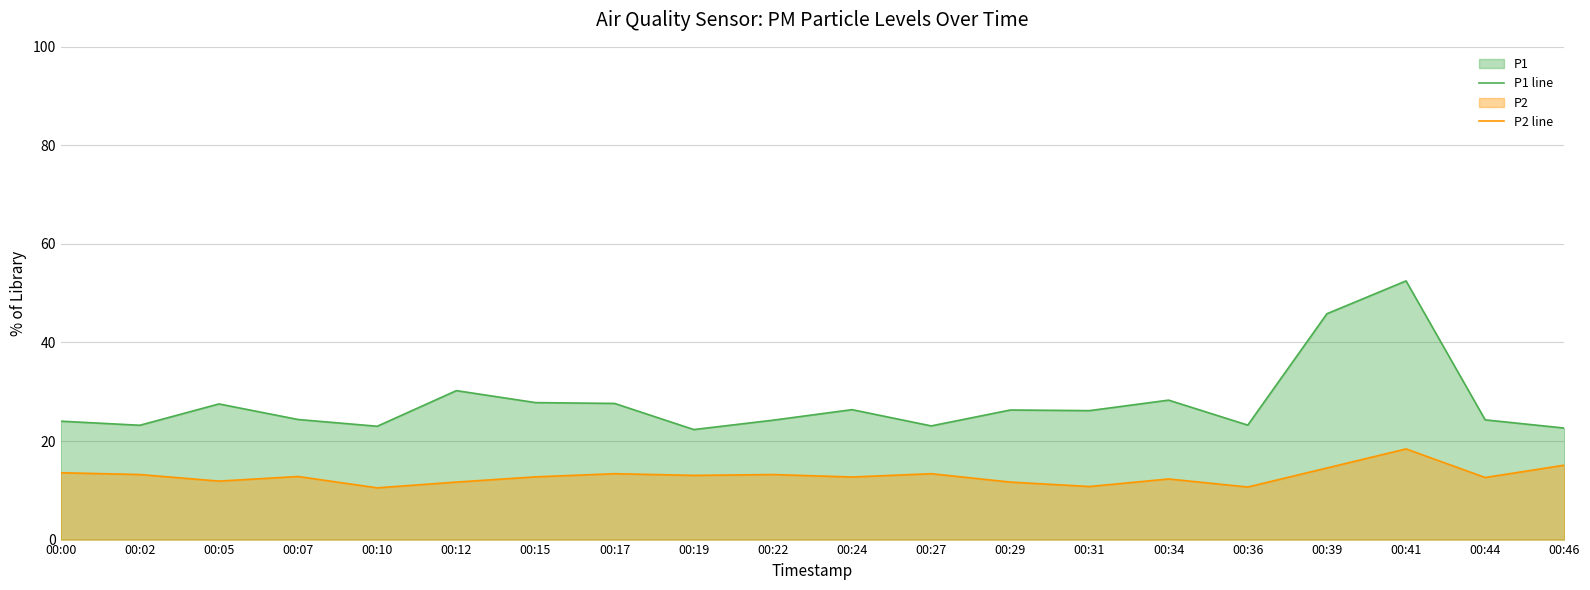

Between 00:22 and 00:39, which series saw the biggest shift?

P1 line